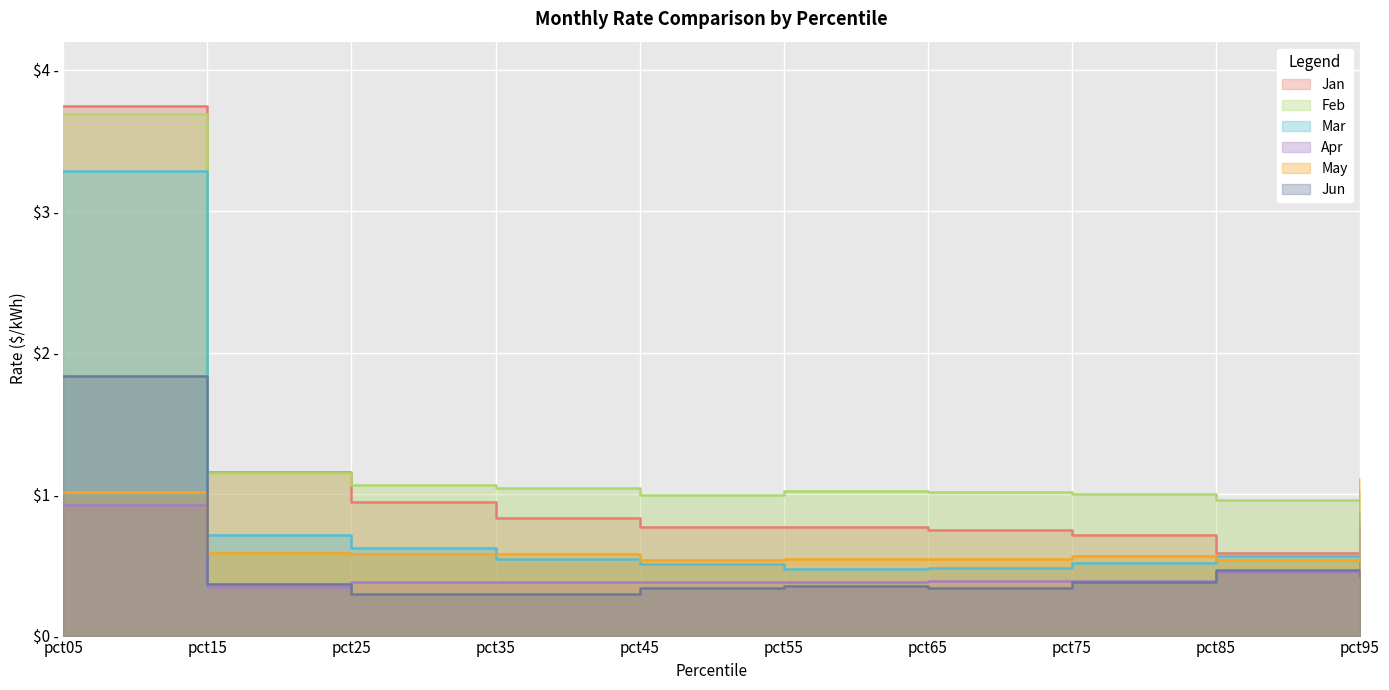

What is the difference between the highest and lowest values at pct65?

0.7